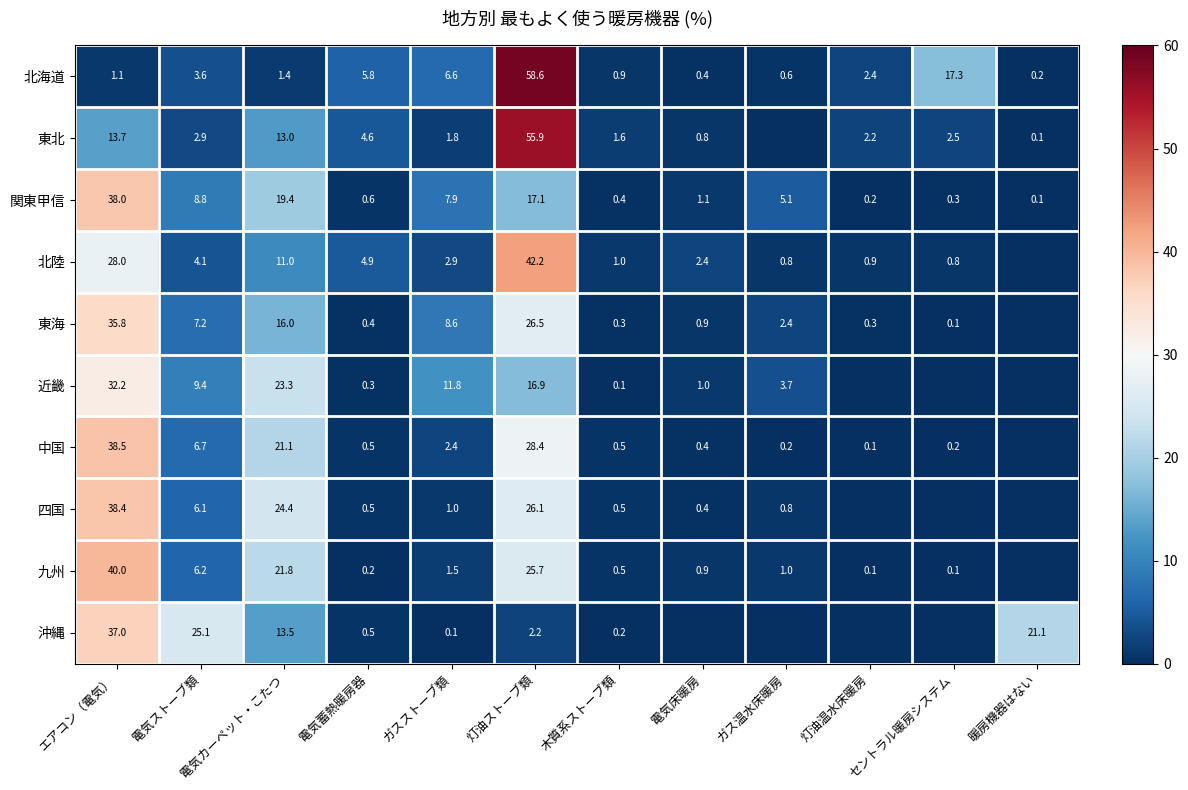

The value of 九州 at 電気カーペット・こたつ is 13.7. True or false?

False